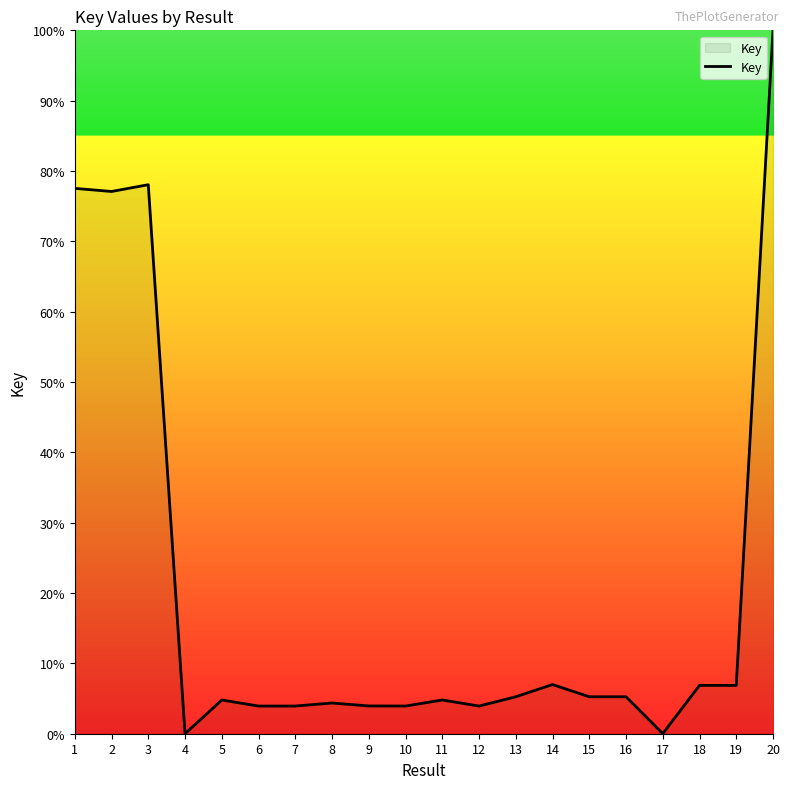

At which category does the chart reach its peak across all series?

20